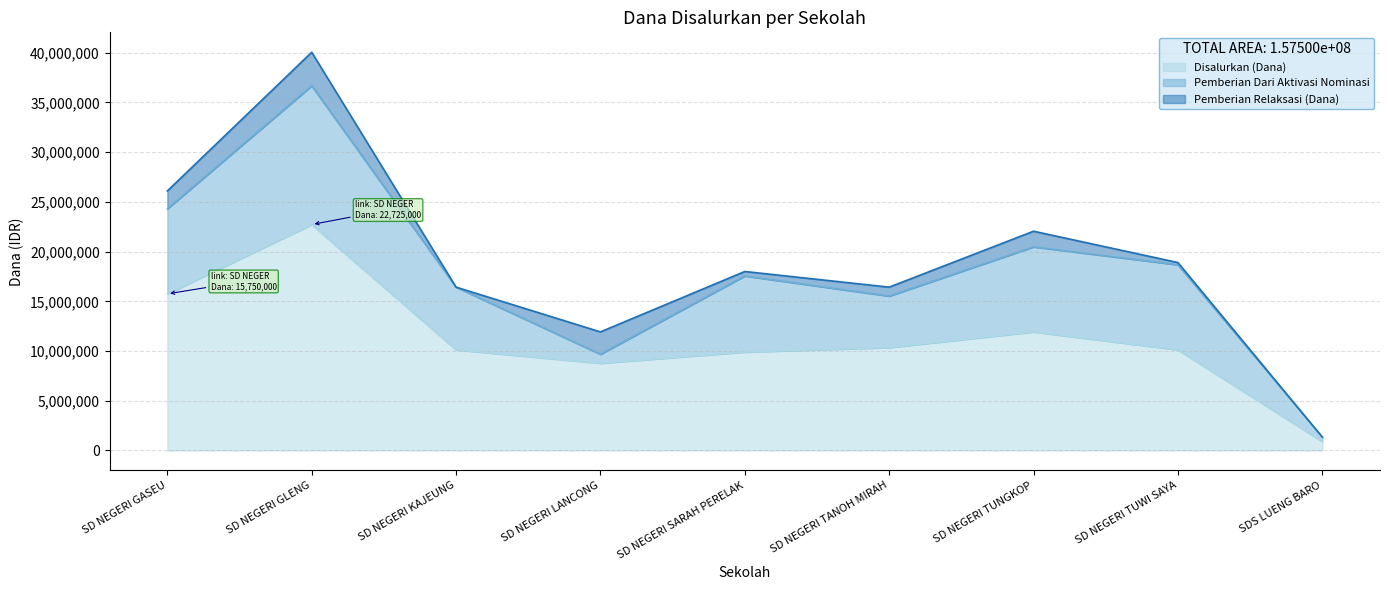

Which series has the widest spread of values?

Disalurkan (Dana)